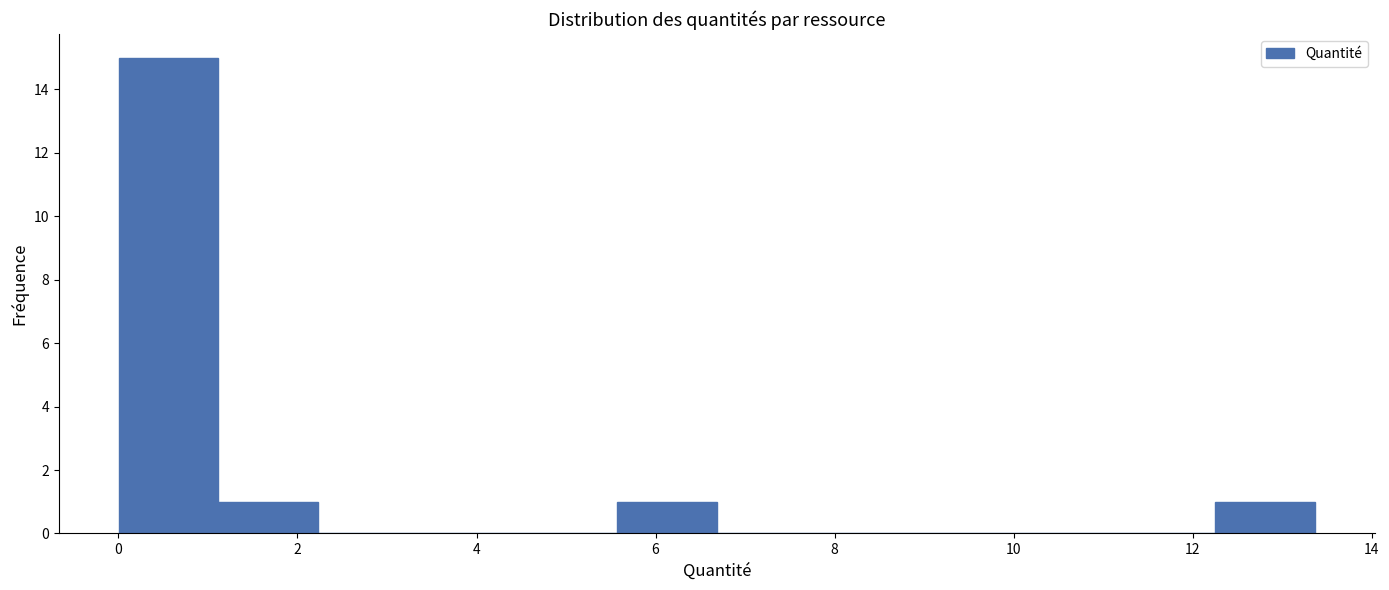

Reading left to right, list every bar in this chart as the range it spans on the x-axis followed by its height. Neither the bar edges nor the heights are printed on the chart, so give them approximately, as read against the axes.

0.0 to 1.2: 15
1.2 to 2.2: 1
2.2 to 3.4: 0
3.4 to 4.4: 0
4.4 to 5.6: 0
5.6 to 6.6: 1
6.6 to 7.8: 0
7.8 to 9.0: 0
9.0 to 10.0: 0
10.0 to 11.2: 0
11.2 to 12.2: 0
12.2 to 13.4: 1